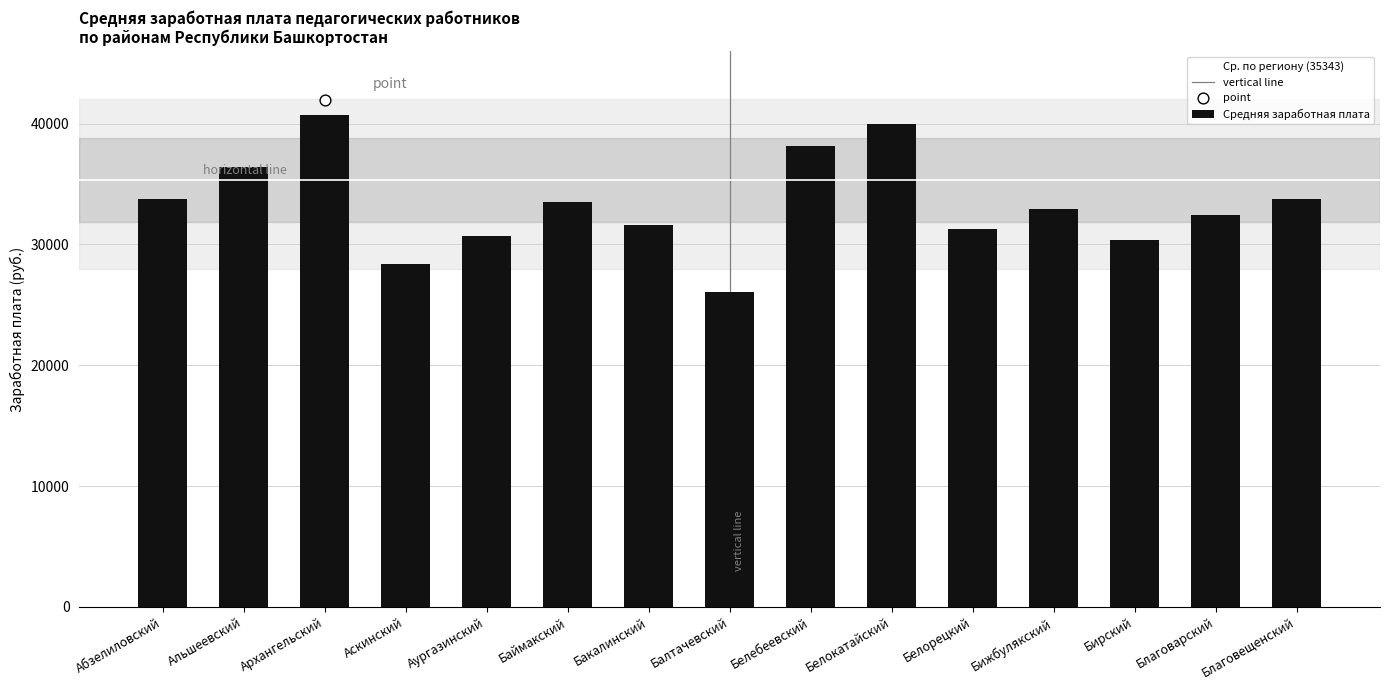

Between Белорецкий and Архангельский, which is larger?

Архангельский